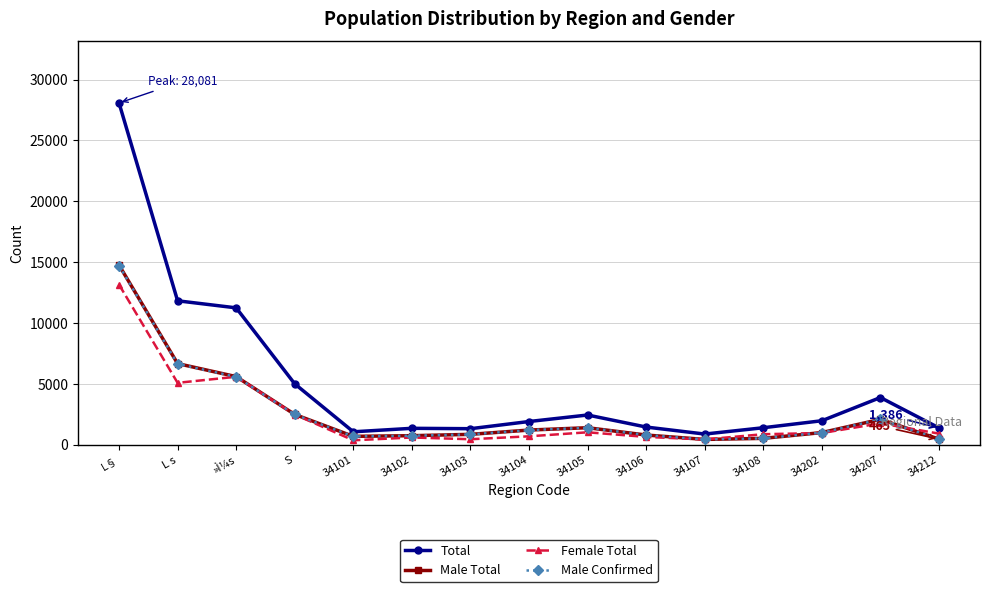

Which series has the widest spread of values?

Total